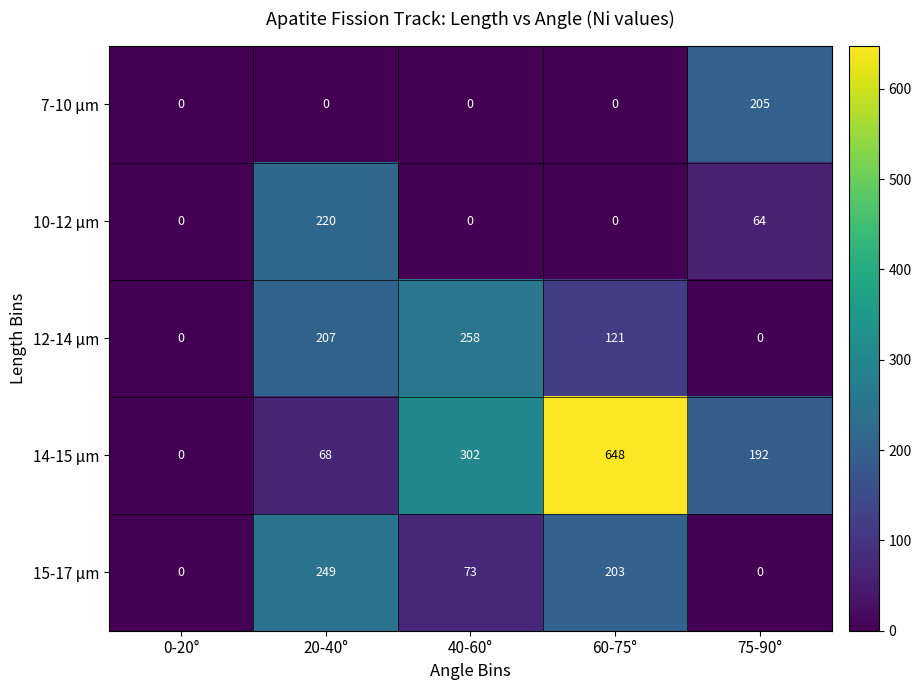

List the series in order of their peak value, highest first.

14-15 μm, 12-14 μm, 15-17 μm, 10-12 μm, 7-10 μm